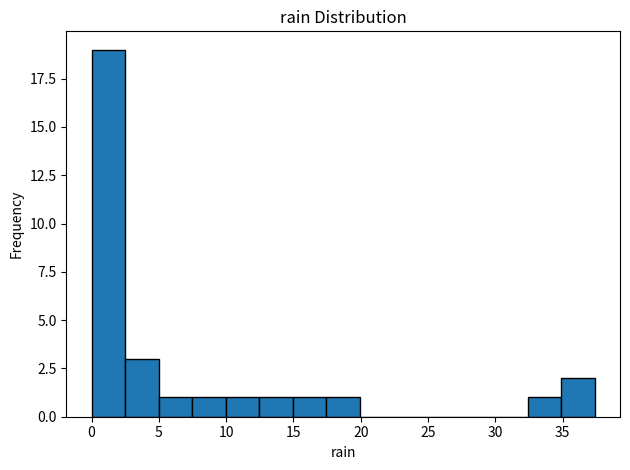

Reading left to right, list every bar in this chart as the range it spans on the x-axis followed by its height. Neither the bar edges nor the heights are printed on the chart, so give them approximately, as read against the axes.

0.0 to 2.5: 19
2.5 to 5.0: 3
5.0 to 7.5: 1
7.5 to 10.0: 1
10.0 to 12.5: 1
12.5 to 15.0: 1
15.0 to 17.5: 1
17.5 to 20.0: 1
20.0 to 22.5: 0
22.5 to 25.0: 0
25.0 to 27.5: 0
27.5 to 30.0: 0
30.0 to 32.5: 0
32.5 to 35.0: 1
35.0 to 37.5: 2